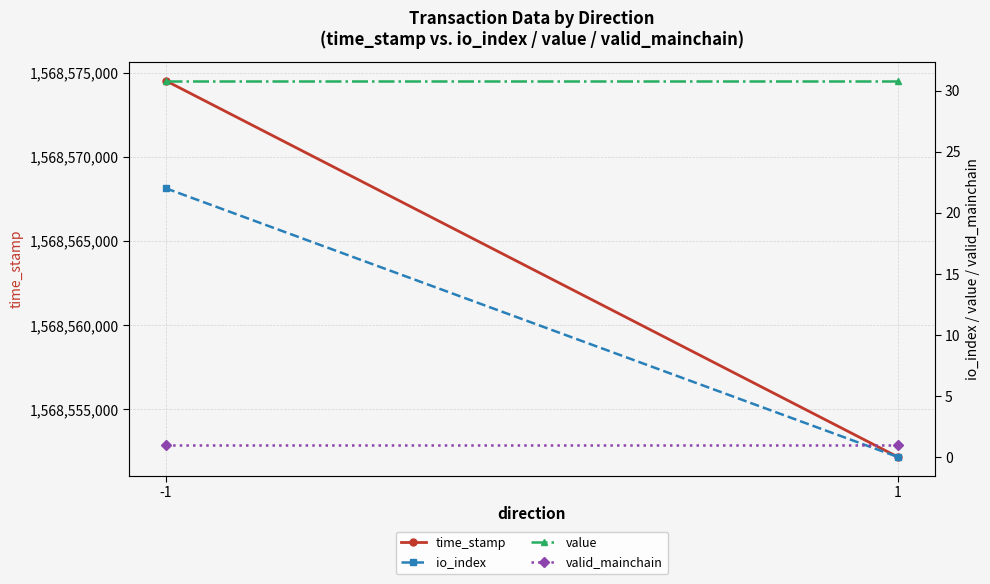

At how many categories does at least one series exceed 1138258821?

2